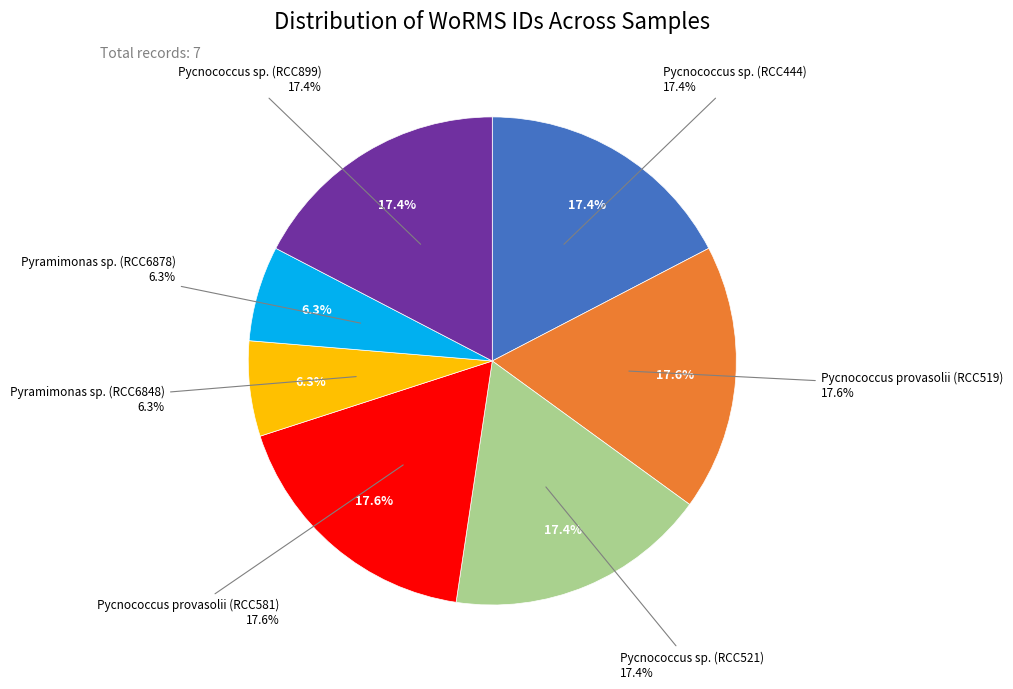

To the nearest percent, what portion does Pycnococcus sp. (RCC444) represent?

17%